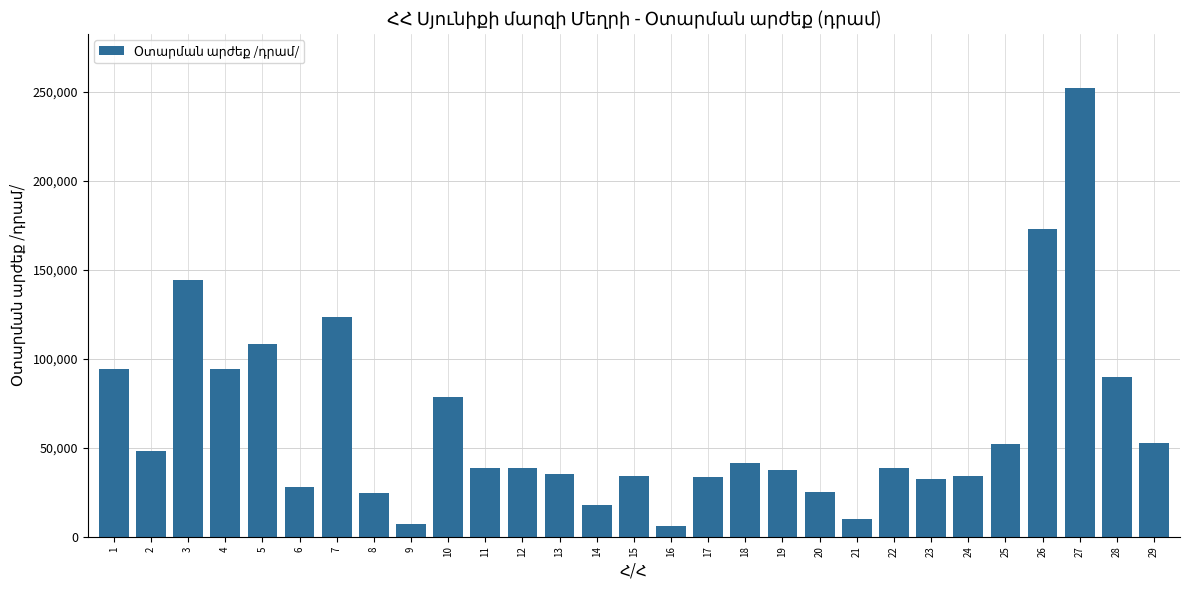

What is the value of the 23rd bar from the left?

32199